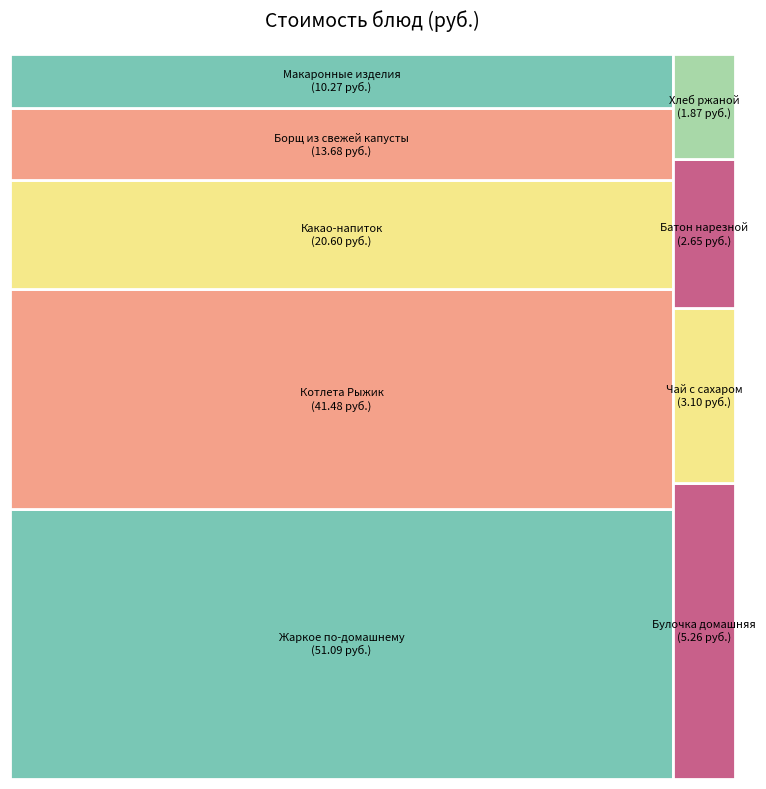

What percentage is NOT represented by Жаркое по-домашнему?

65.9%